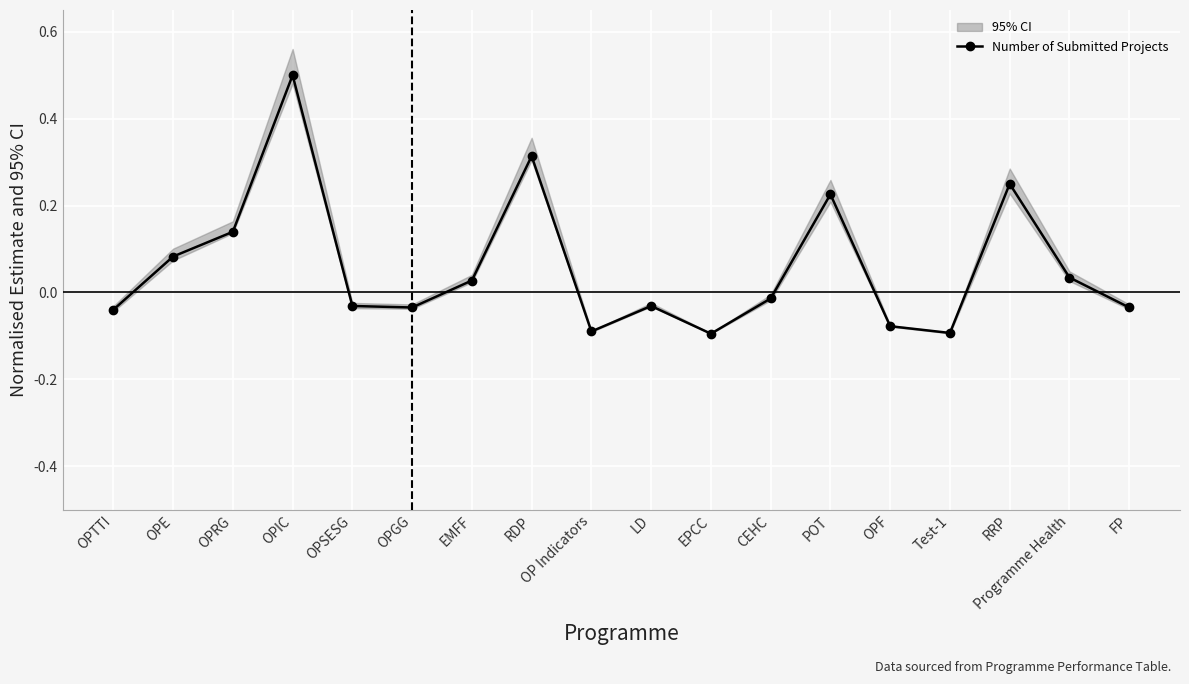

List the labels in order of value, largest first.

OPIC, RDP, RRP, POT, OPRG, OPE, Programme Health, EMFF, CEHC, OPSESG, LD, OPGG, FP, OPTTI, OPF, OP Indicators, Test-1, EPCC